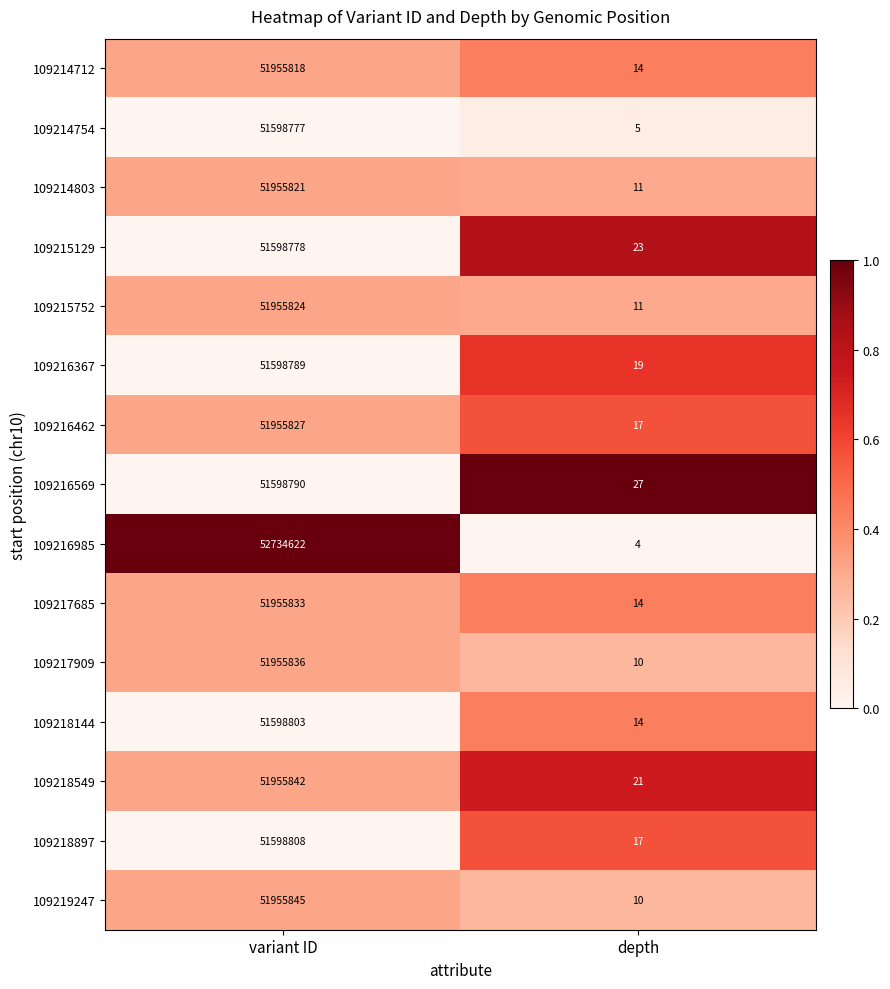

The 109216462 series shows 12030946 at variant ID. True or false?

False